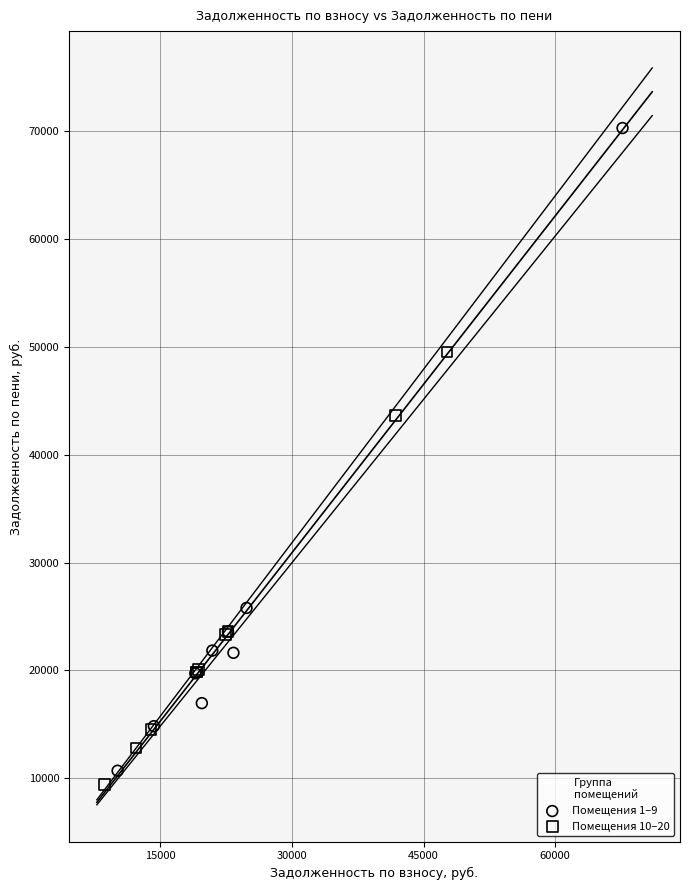

Which series reaches the maximum Y coordinate?

Помещения 1–9